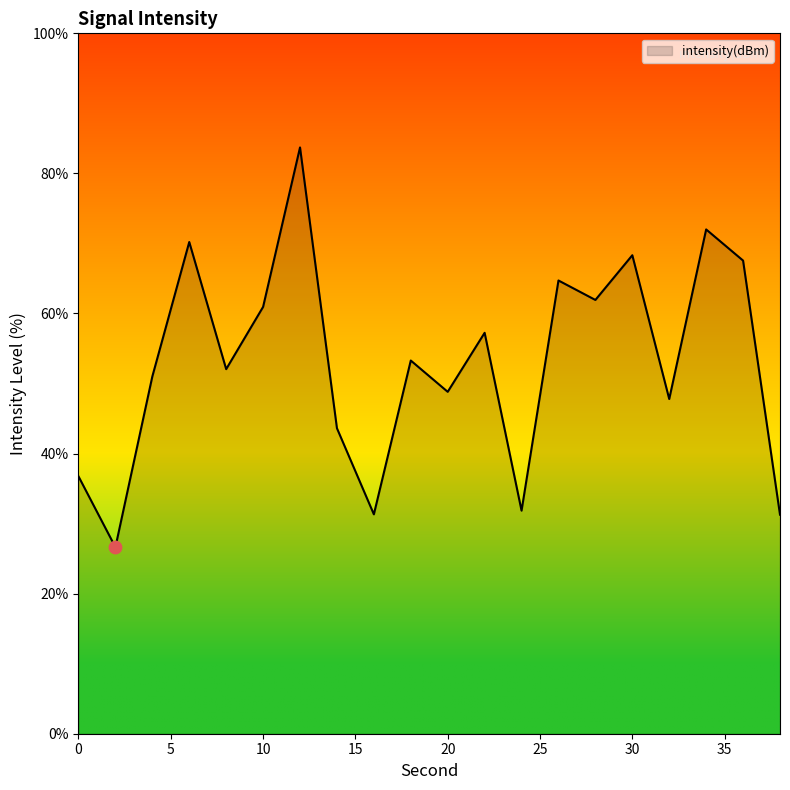

What is the maximum value shown in the chart?

83.7